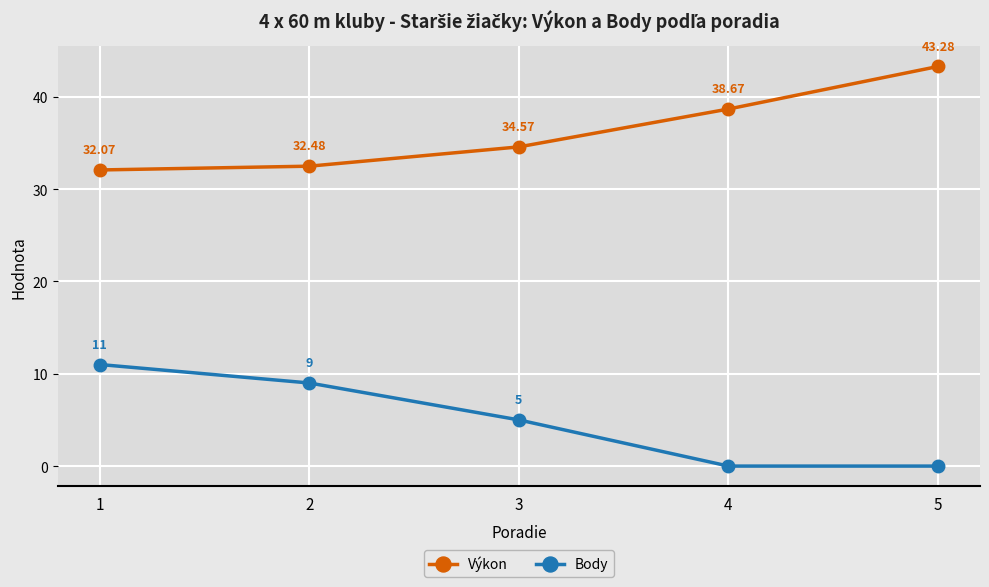

How many data points in Body are less than 5?

2